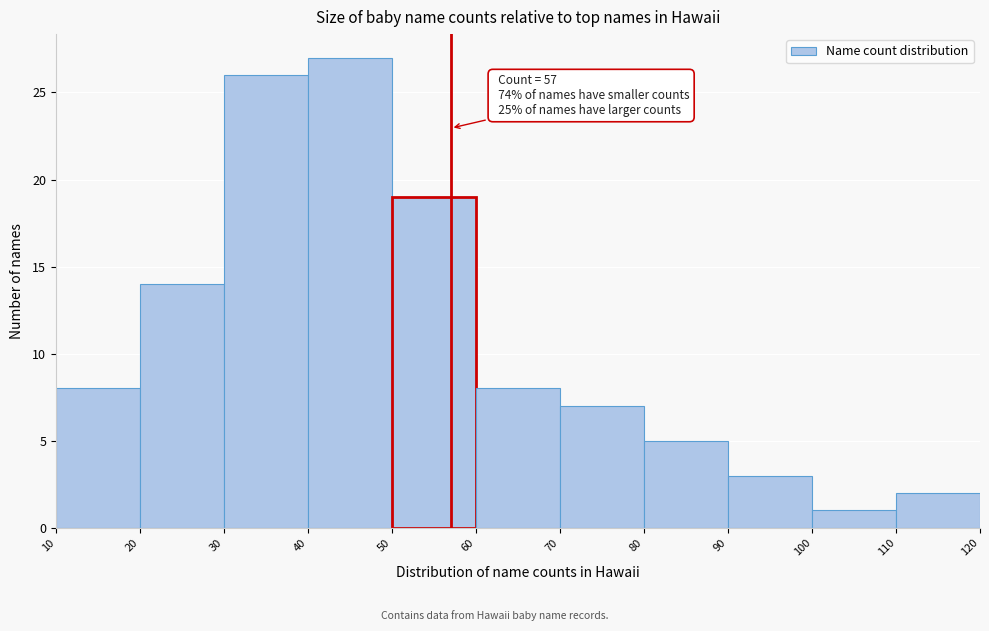

Over which range of the x-axis is the bar tallest?

40 to 50